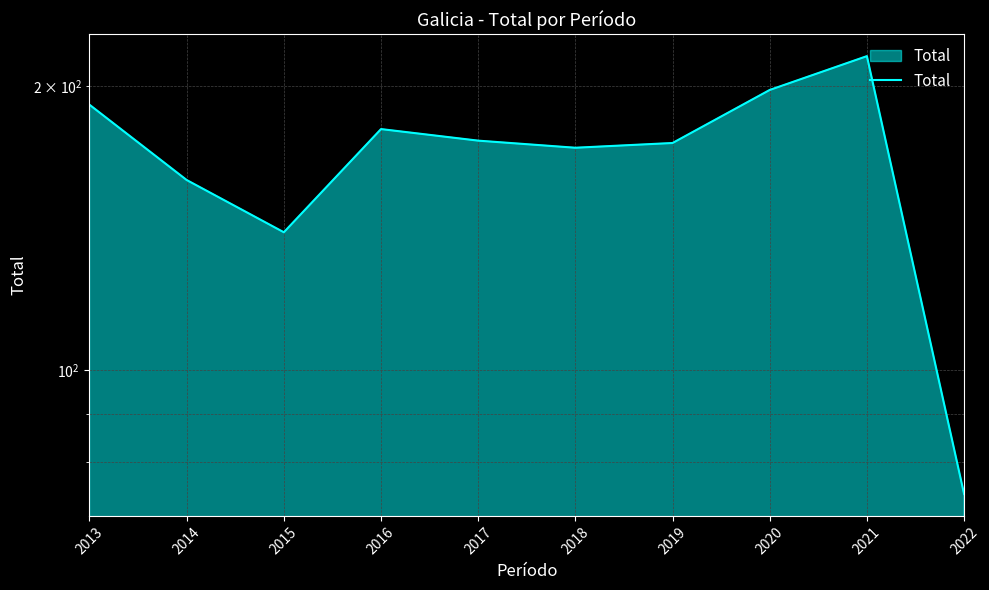

What is the greatest value displayed?

215